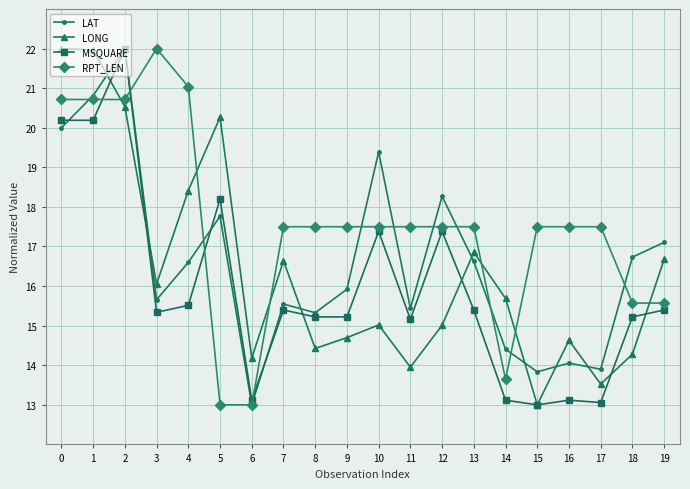

Where is the first local maximum for MSQUARE?

2